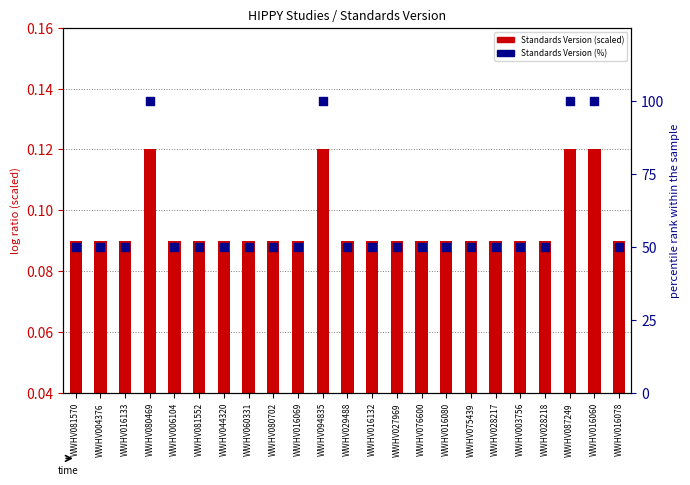

What are all the series names shown in the legend?

Standards Version (scaled), Standards Version (%)